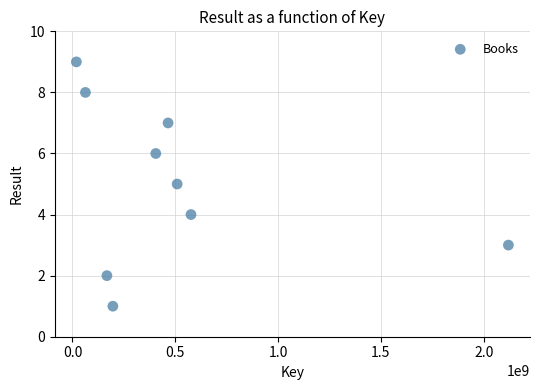

What is the range of X values (max minus min)?

2101210190